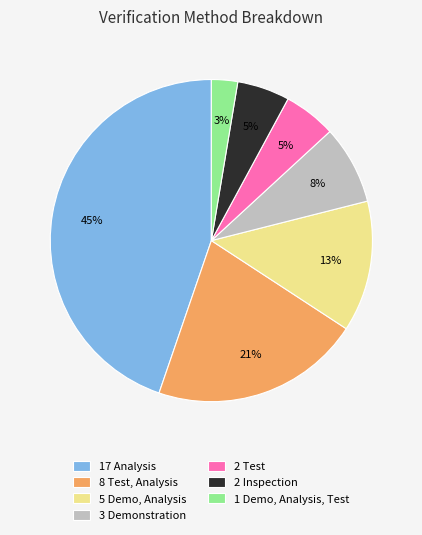

What is the smallest slice in the pie chart?

Demonstration, Analysis, Test